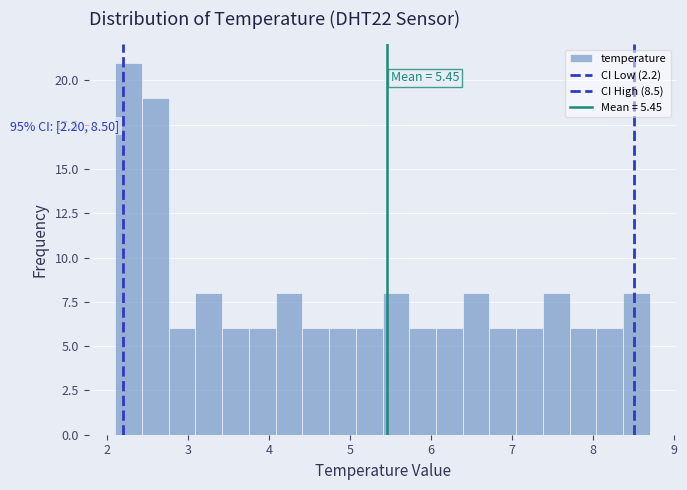

Read against the x-axis, roughly where is the centre of the tallest bar?

2.3